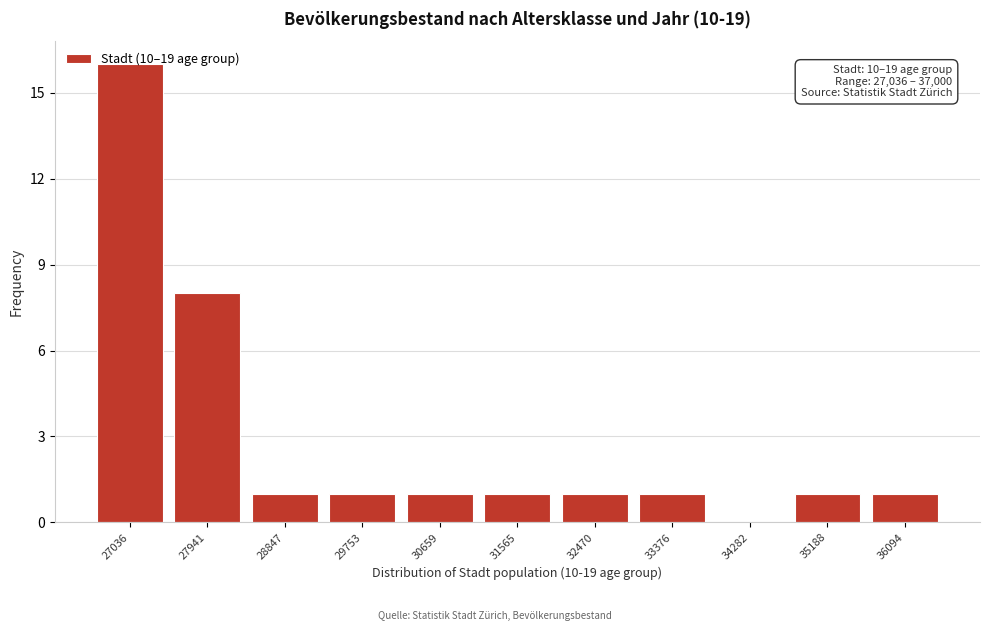

What value does the data have at 27941, to the nearest 5?

10